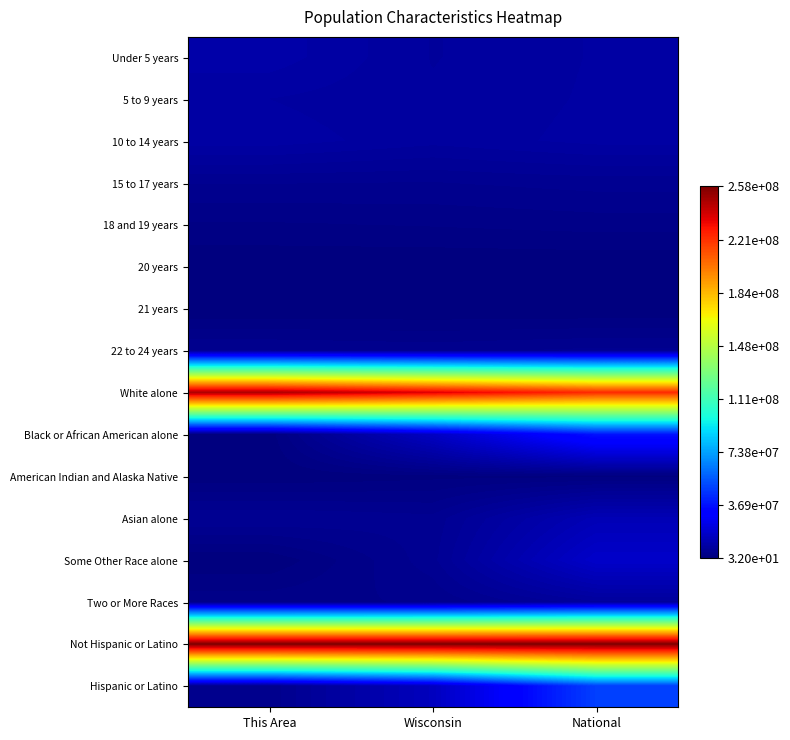

Between Wisconsin and National, which is larger?

National